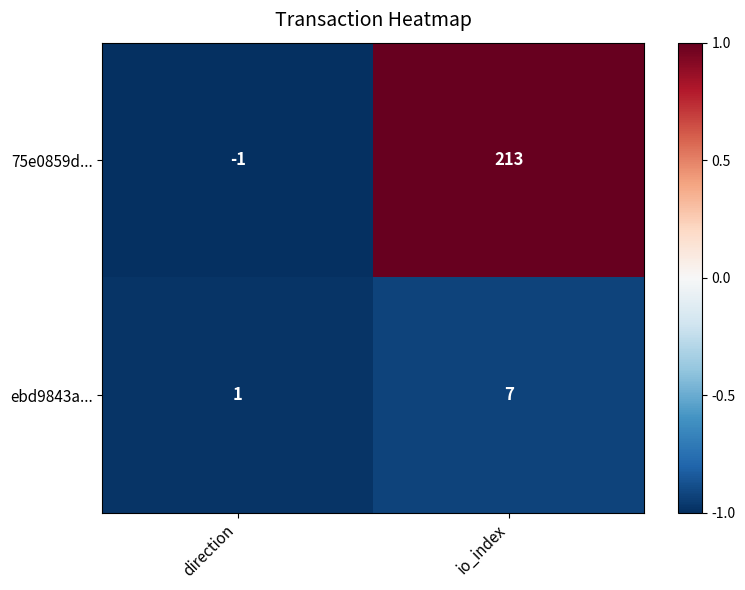

Reading left to right, extract all data points from this chart.

75e0859d...: direction=-1	io_index=213
ebd9843a...: direction=1	io_index=7